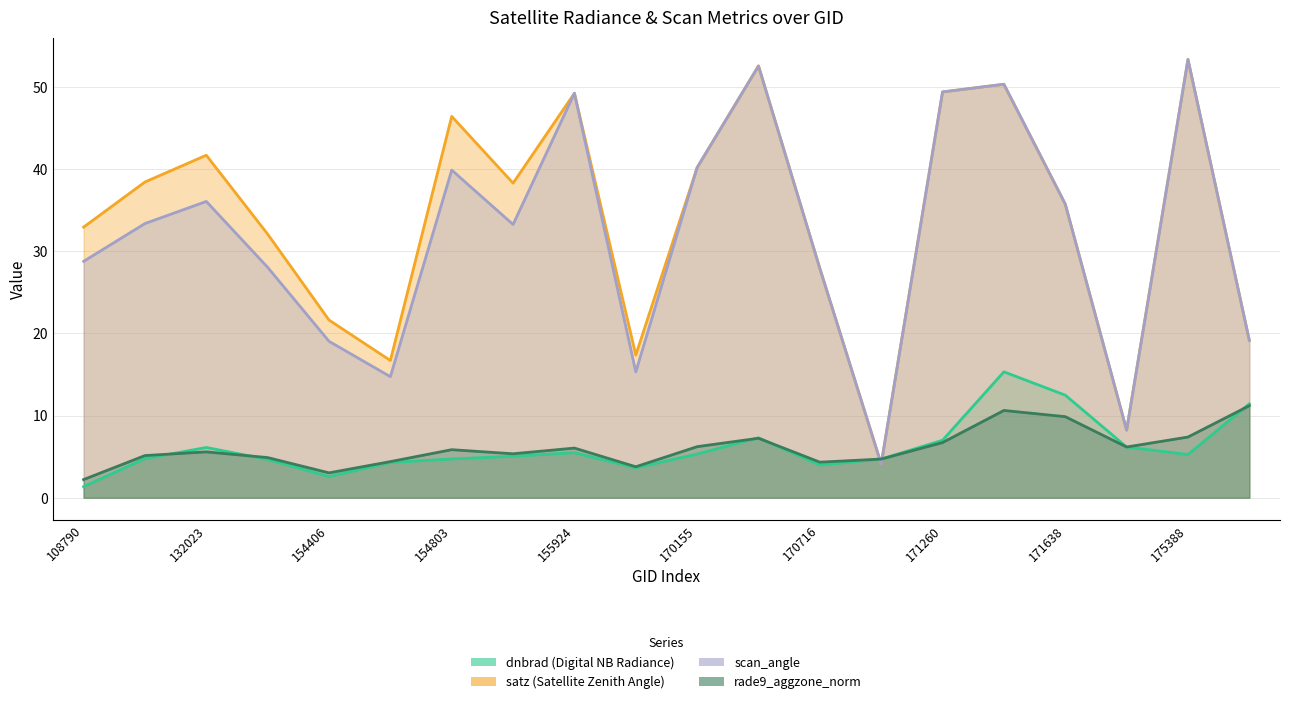

How many times do rade9_aggzone_norm and satz cross each other?

2